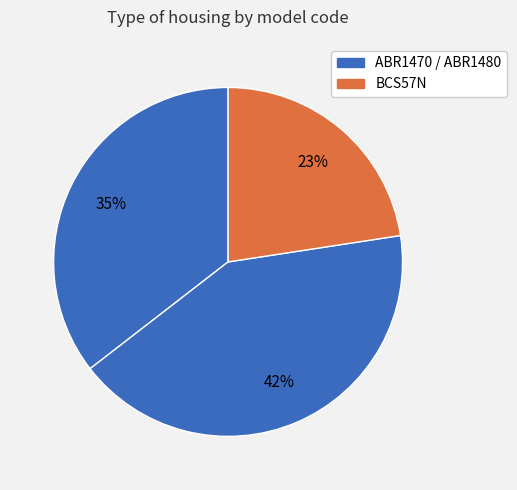

Count the number of slices in the pie.

3